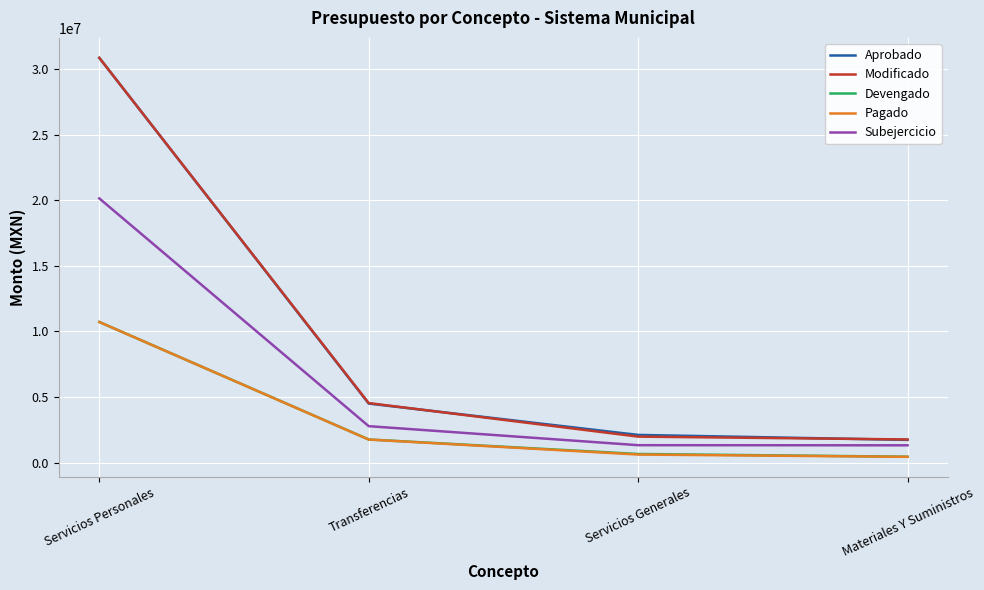

How many categories are shown in the chart?

4